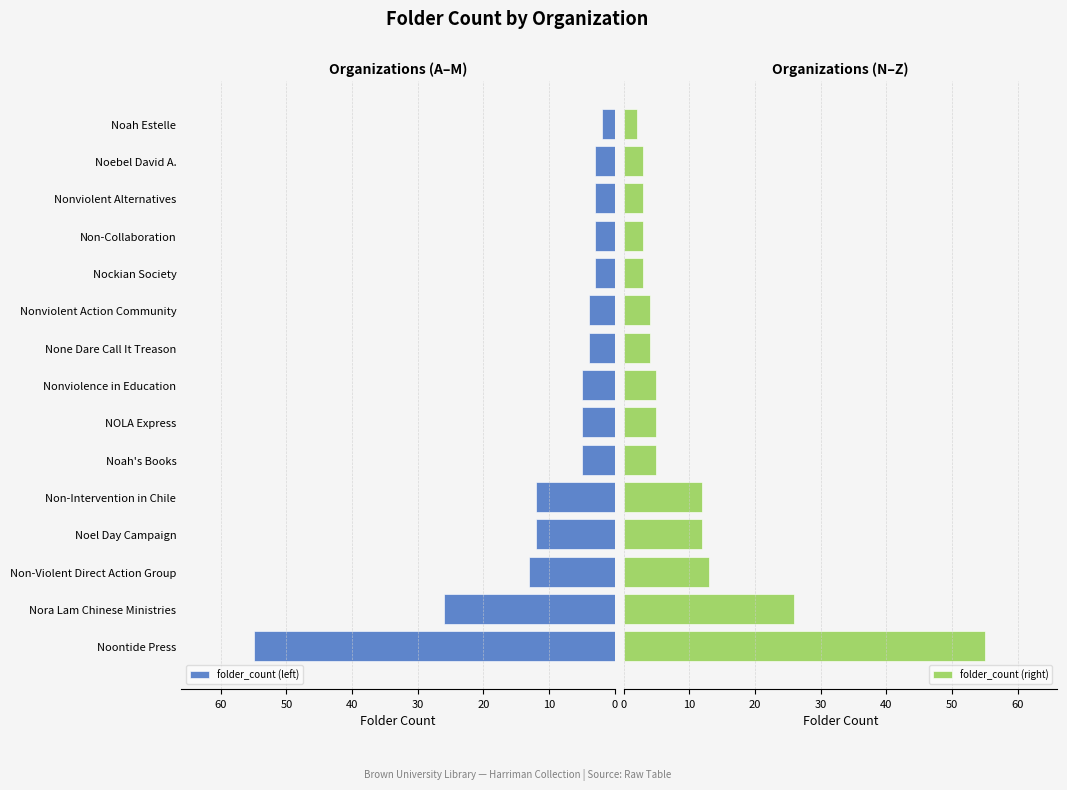

What is the highest value of the folder_count (left) series?

55